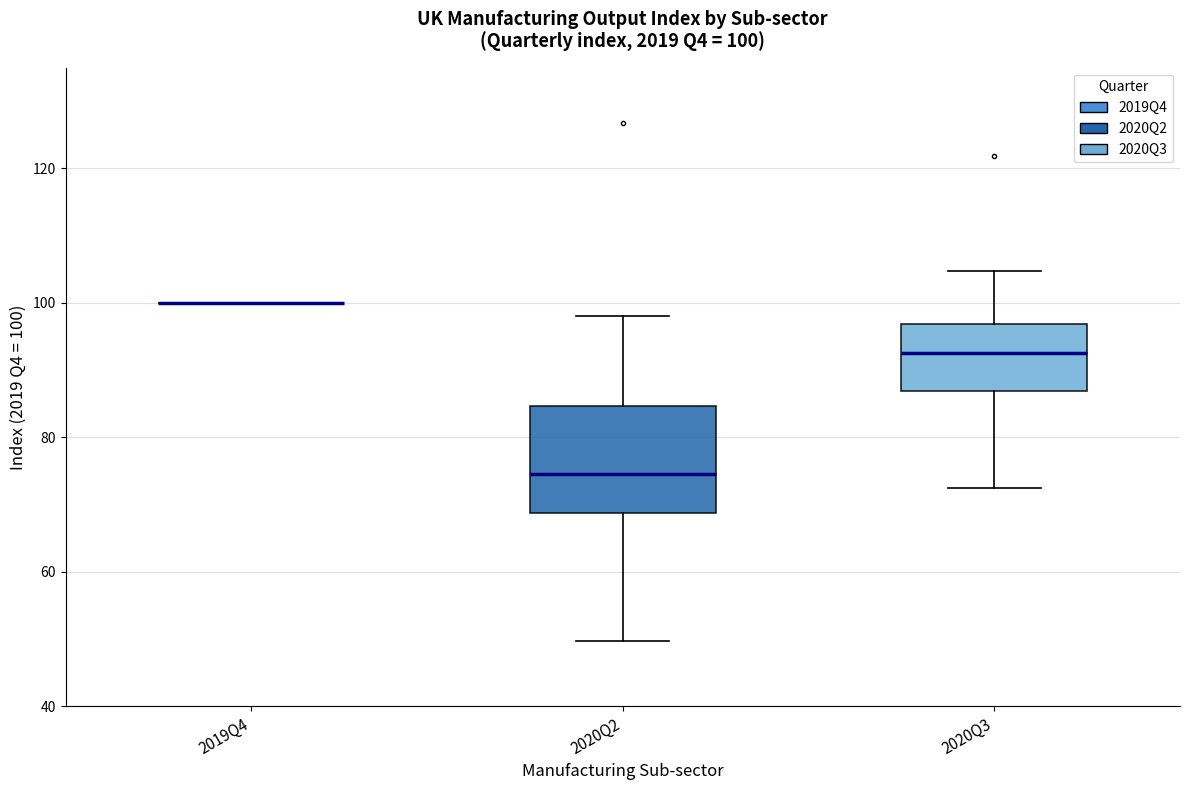

Comparing the boxes themselves (not the whiskers), which one is the tallest?

2020Q2